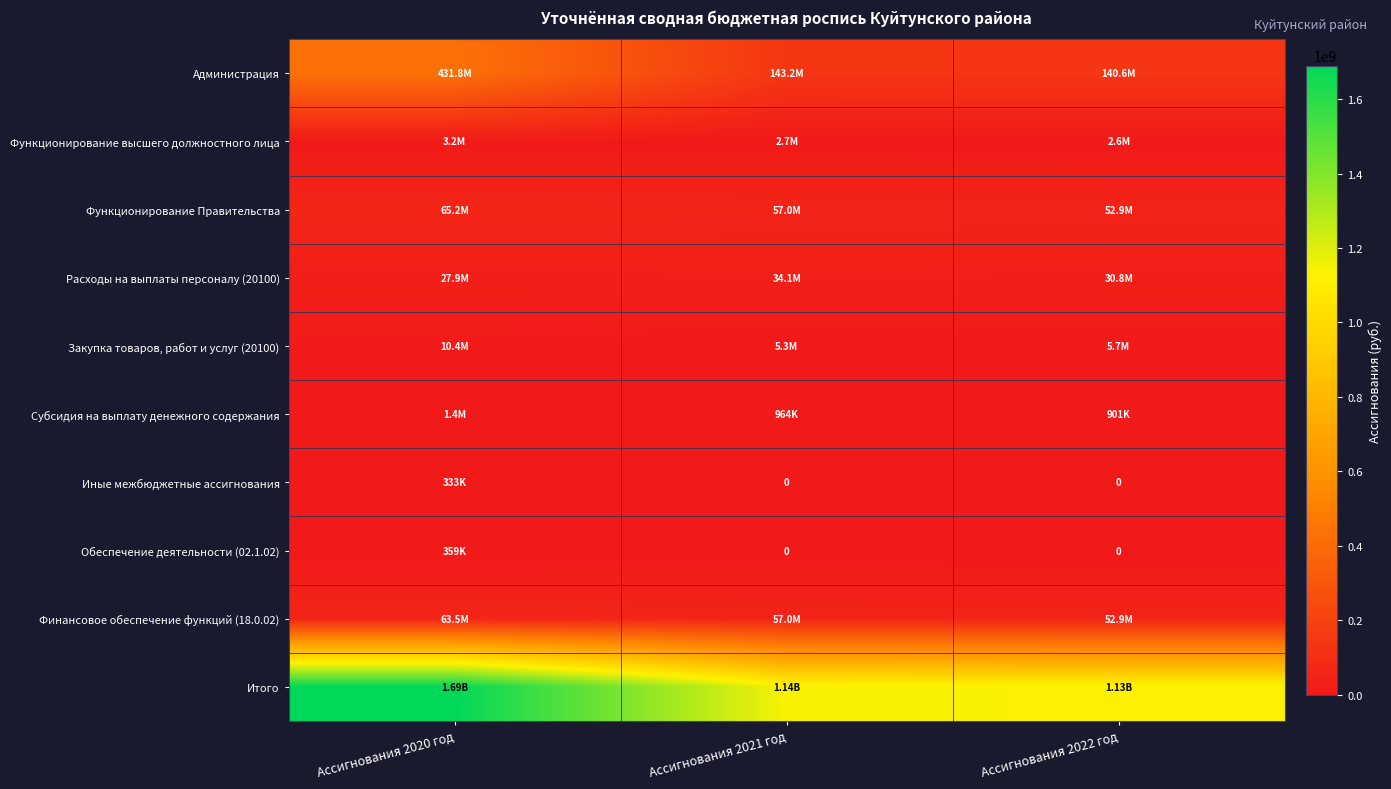

What is the maximum value for Функционирование высшего должностного лица?

3231617.2